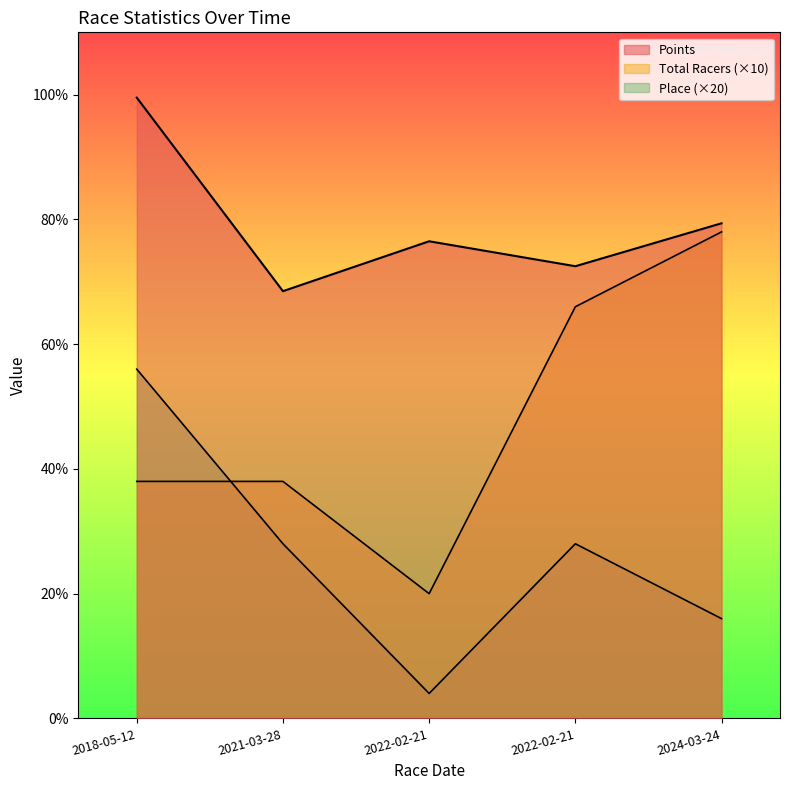

True or false: Points and Place intersect in this chart.

False